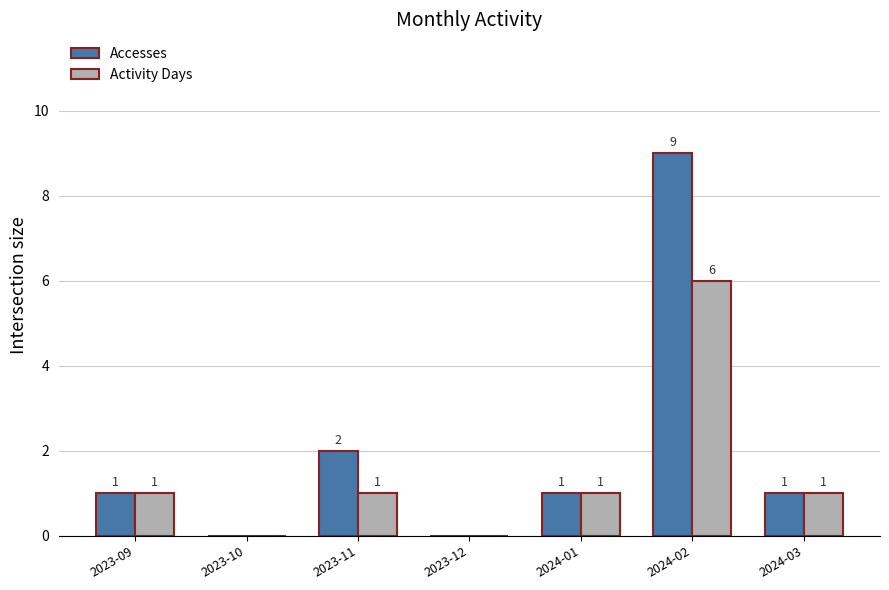

Which series has the largest range (max minus min)?

Accesses